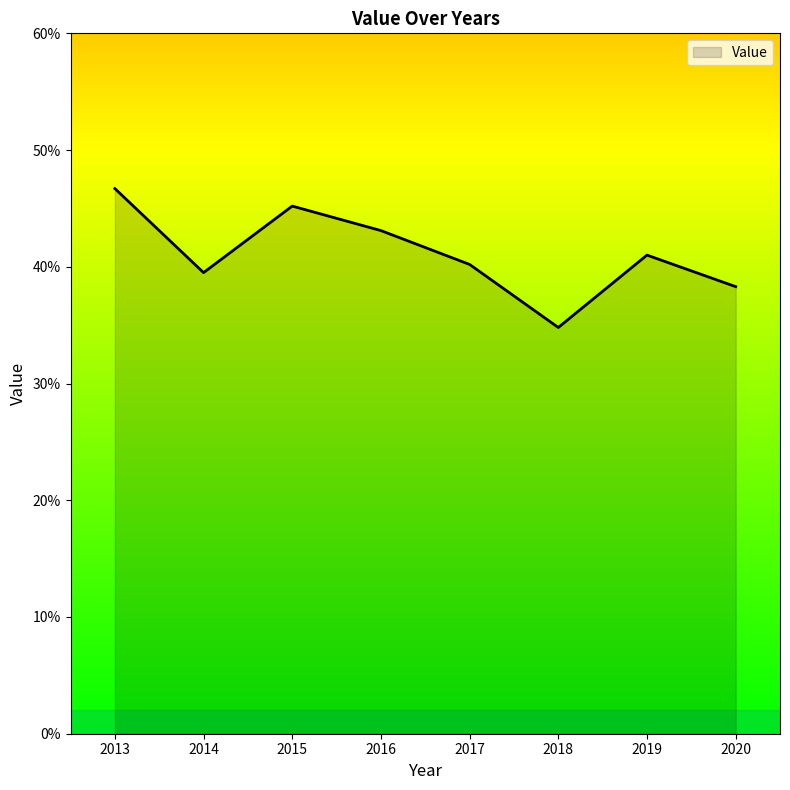

Reading left to right, extract all data points from this chart.

2013=46.7	2014=39.5	2015=45.2	2016=43.1	2017=40.2	2018=34.8	2019=41.0	2020=38.3